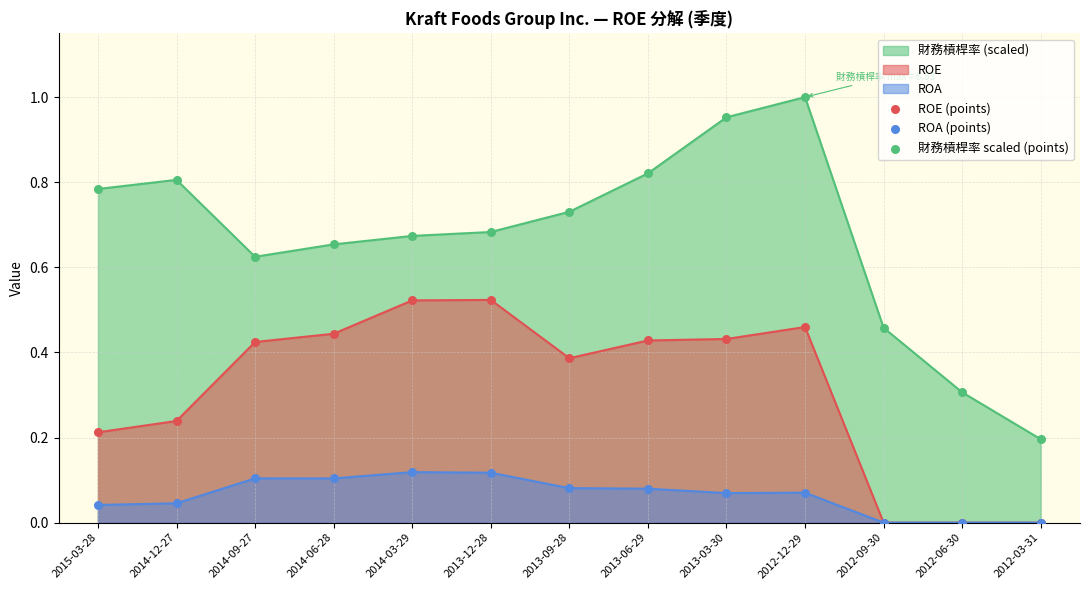

At how many categories does at least one series exceed 0?

13